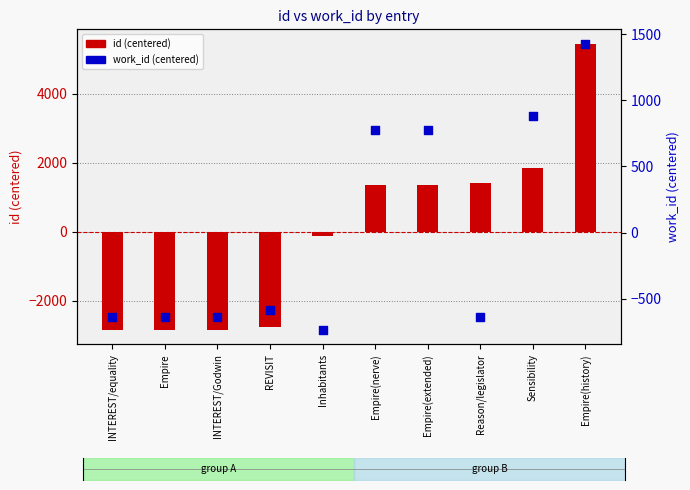

Which series has the largest total across all categories?

work_id (centered)